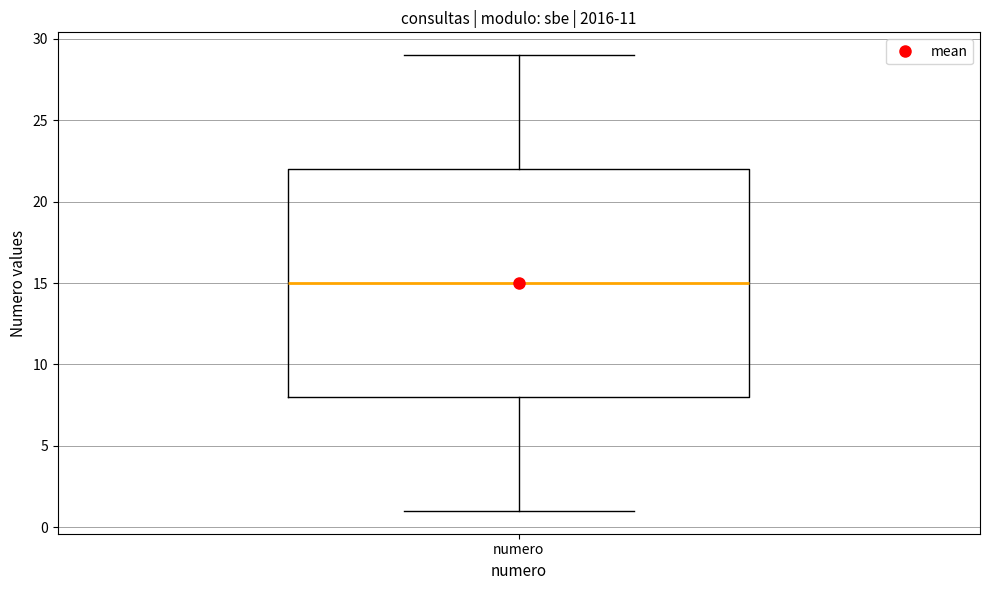

Transcribe this box plot: give where the median line is, the range the box spans, and where the two whiskers end, as read against the y-axis. The values are not printed on the chart, so give them approximately, as read against the axis.

median 15, box 8 to 22, whiskers 1 to 29